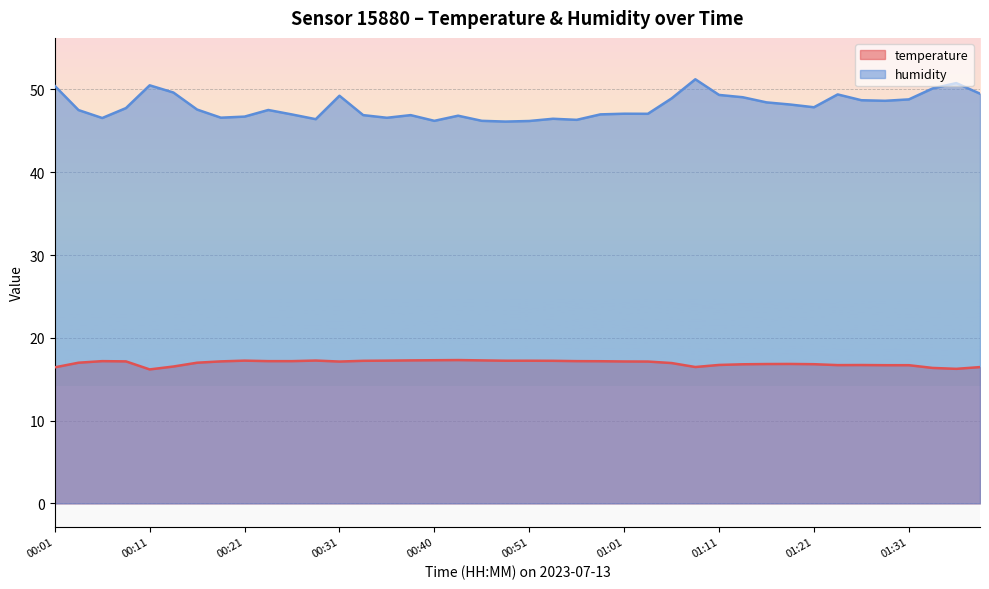

At how many categories does at least one series exceed 38?

40